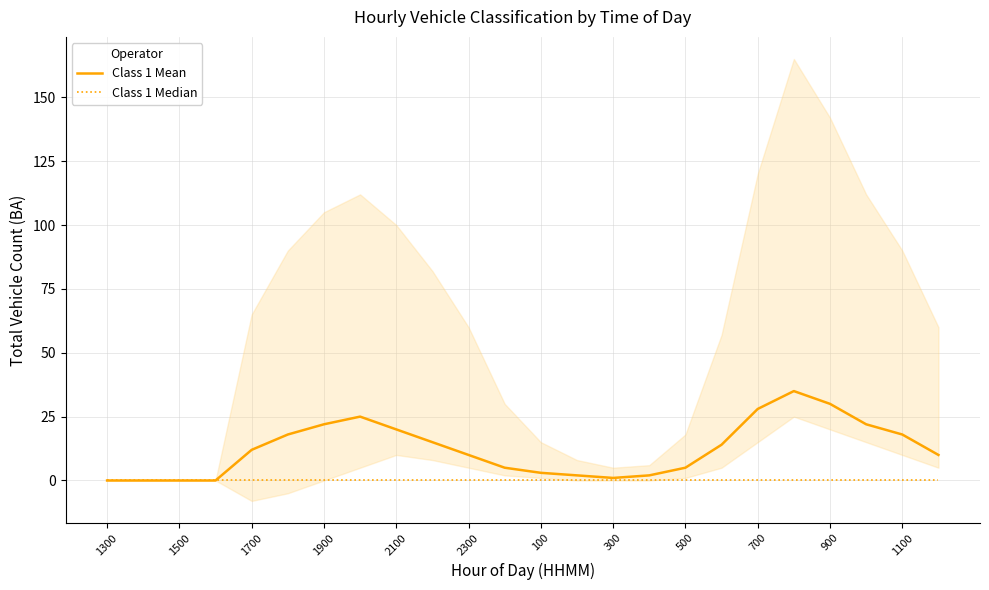

Which category has the lowest value in the Class 1 Median series?

1300